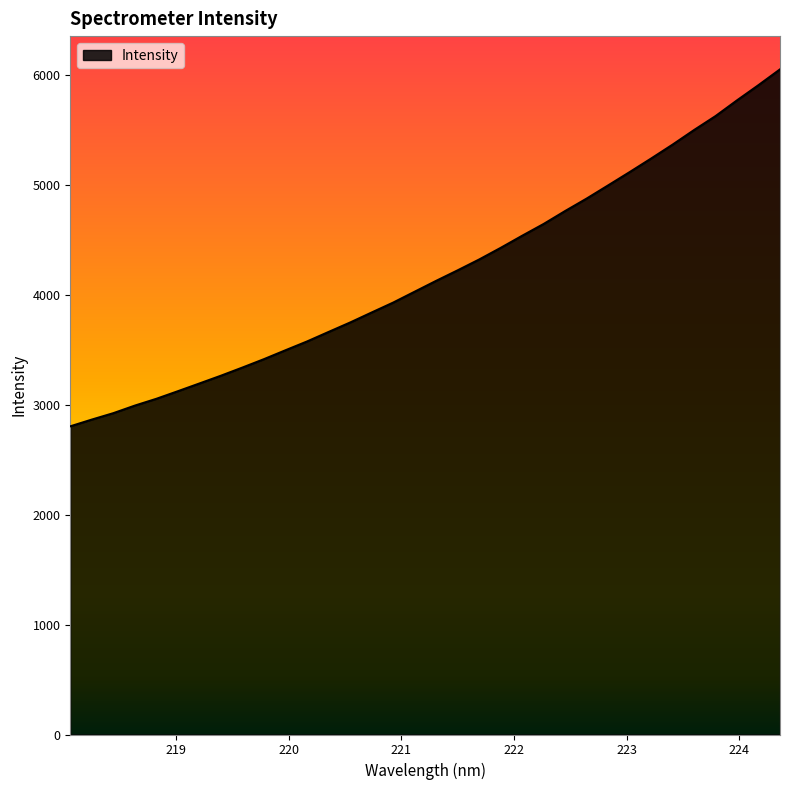

What is the maximum value shown in the chart?

6049.3